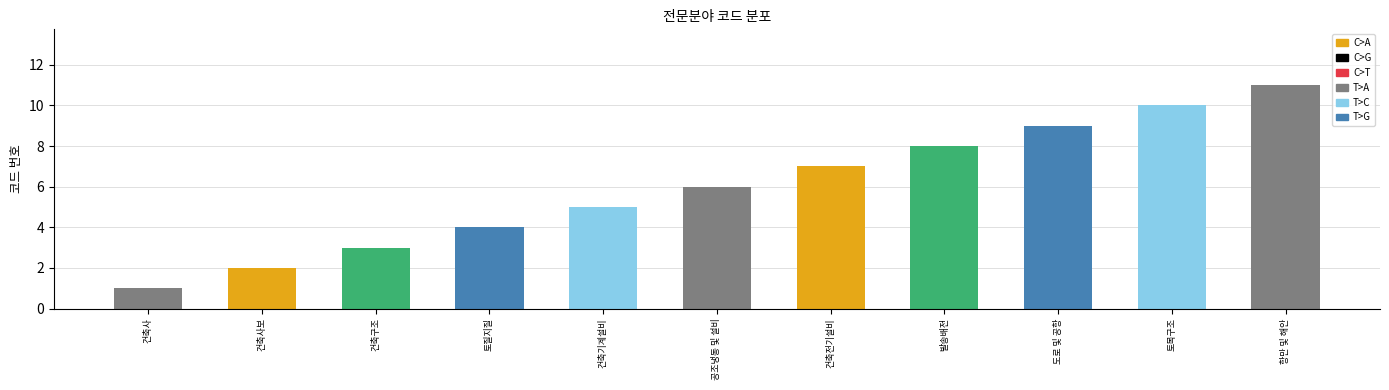

What is the average value?

6